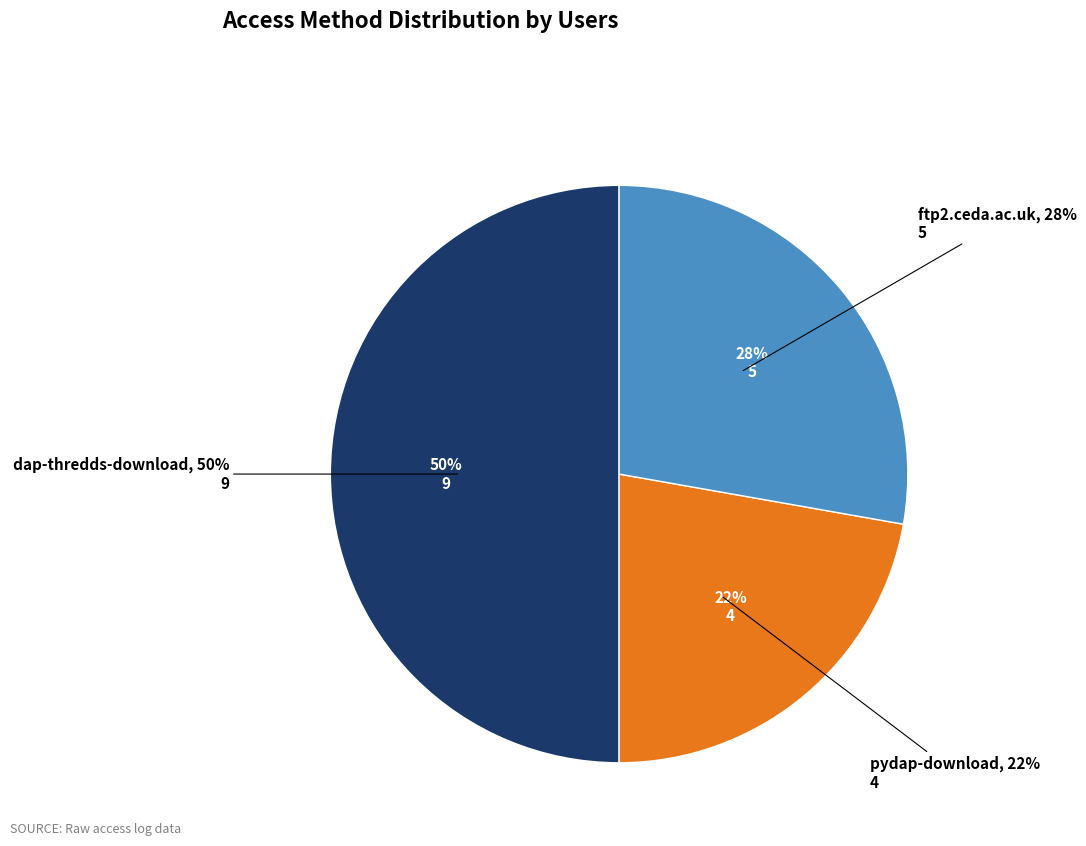

Approximately how many times larger is the value at dap-thredds-download compared to ftp2.ceda.ac.uk?

1.8